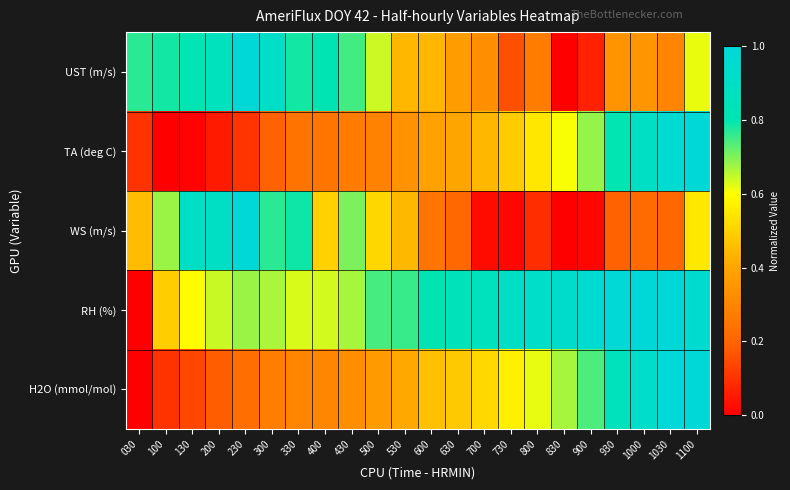

Between 430 and 530, which is larger?

430